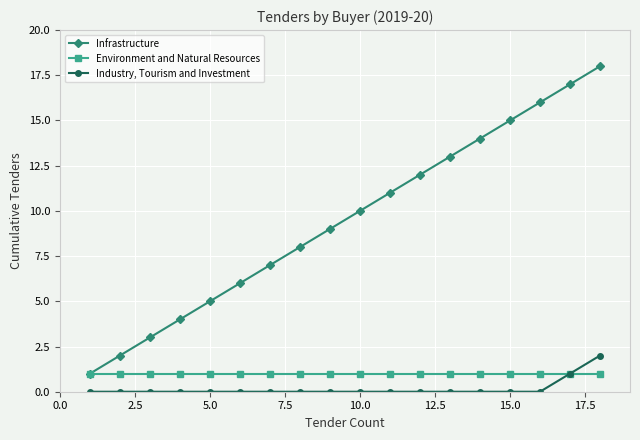

What is the sum of all Infrastructure values?

171